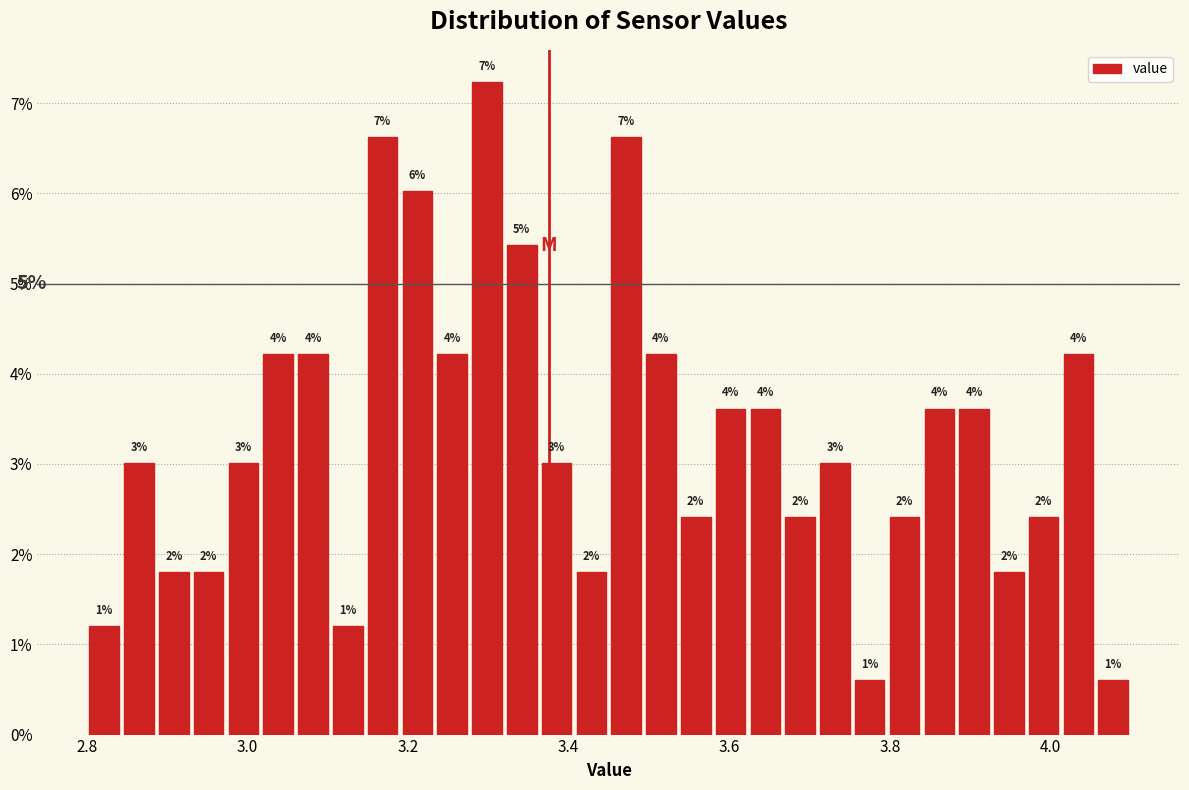

Read against the x-axis, roughly where is the centre of the tallest bar?

3.30